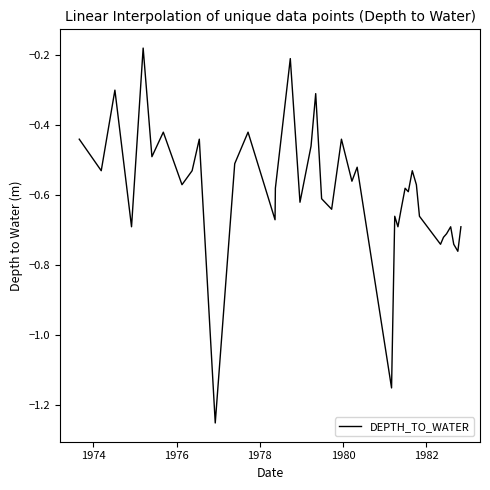

What is the difference between the maximum and minimum values?

1.1